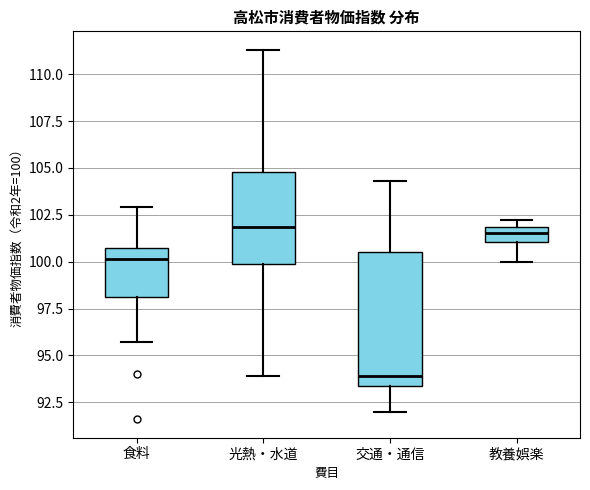

Which box is the tallest, from its lower edge to its upper edge?

交通・通信